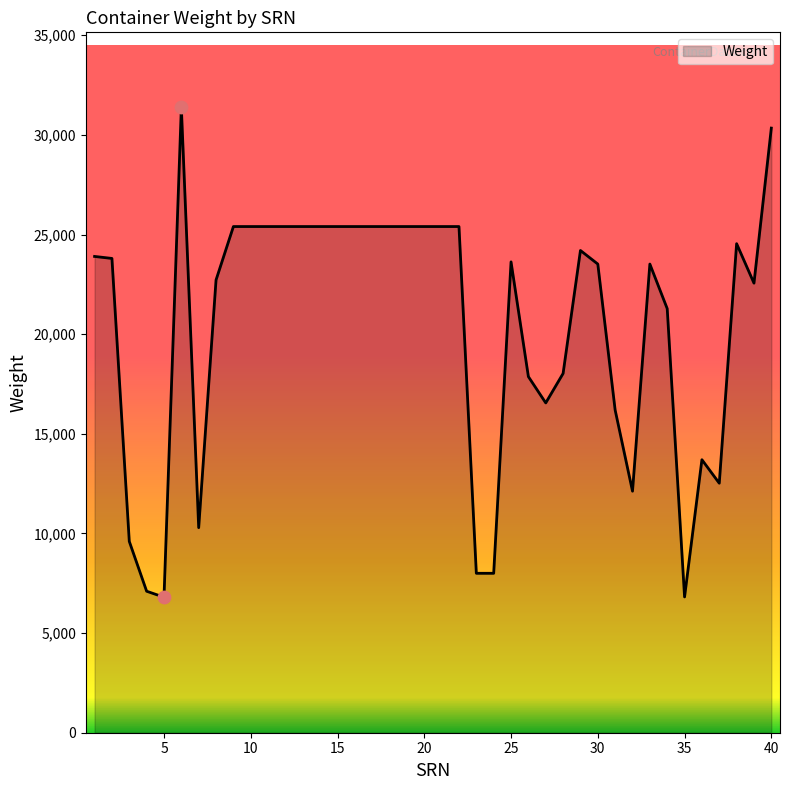

What is the difference between the maximum and minimum values?

24580.0